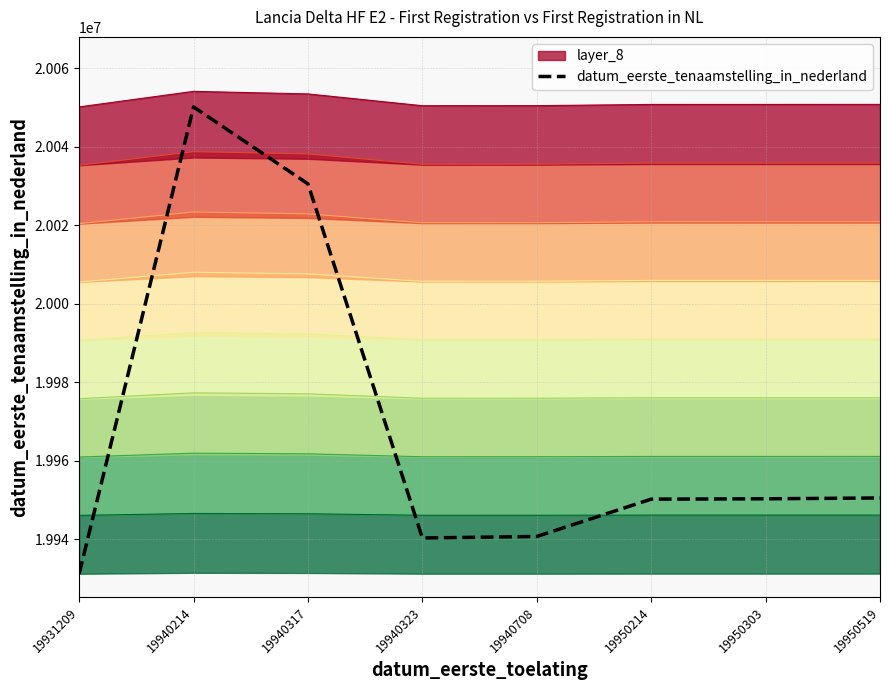

List the labels in order of value, largest first.

19940214, 19940317, 19950519, 19950303, 19950214, 19940708, 19940323, 19931209